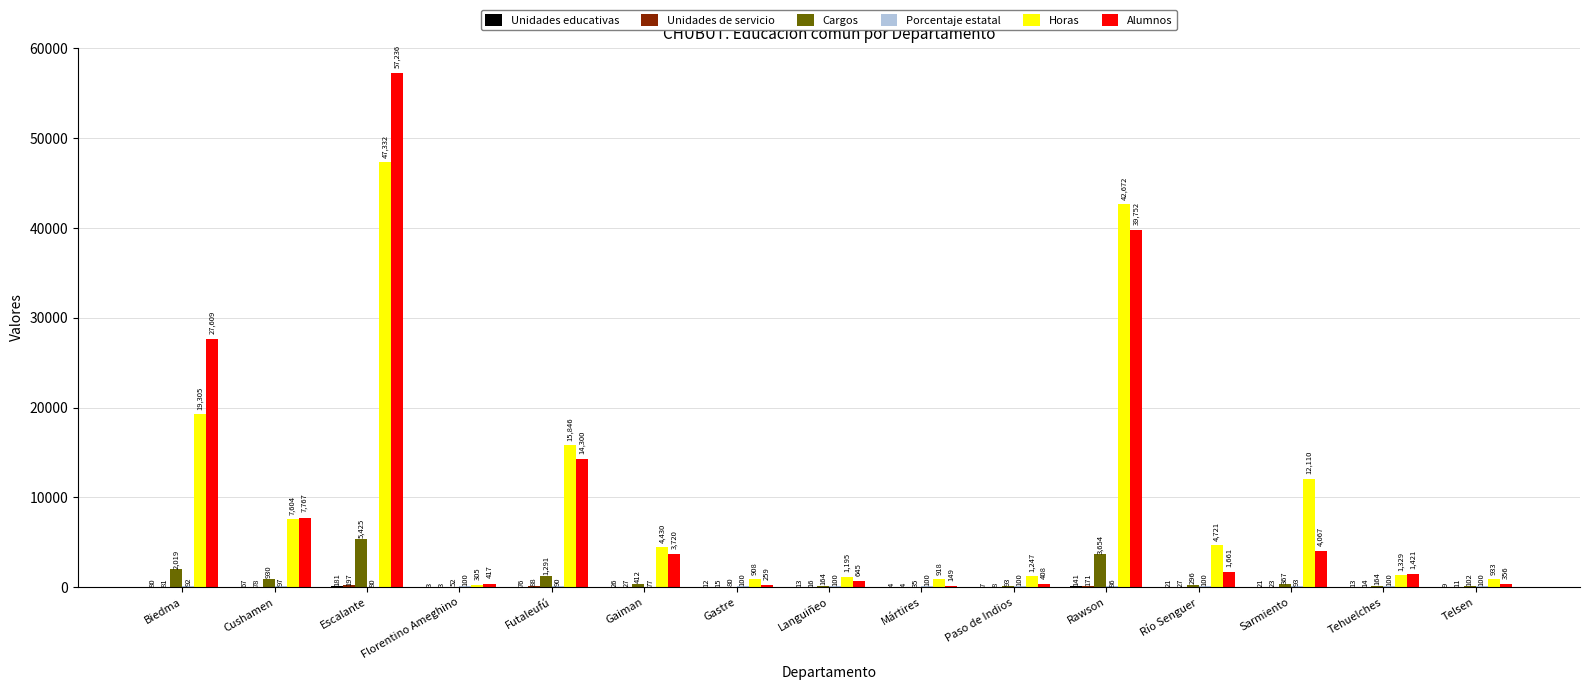

Which label corresponds to the largest value in the chart?

Escalante